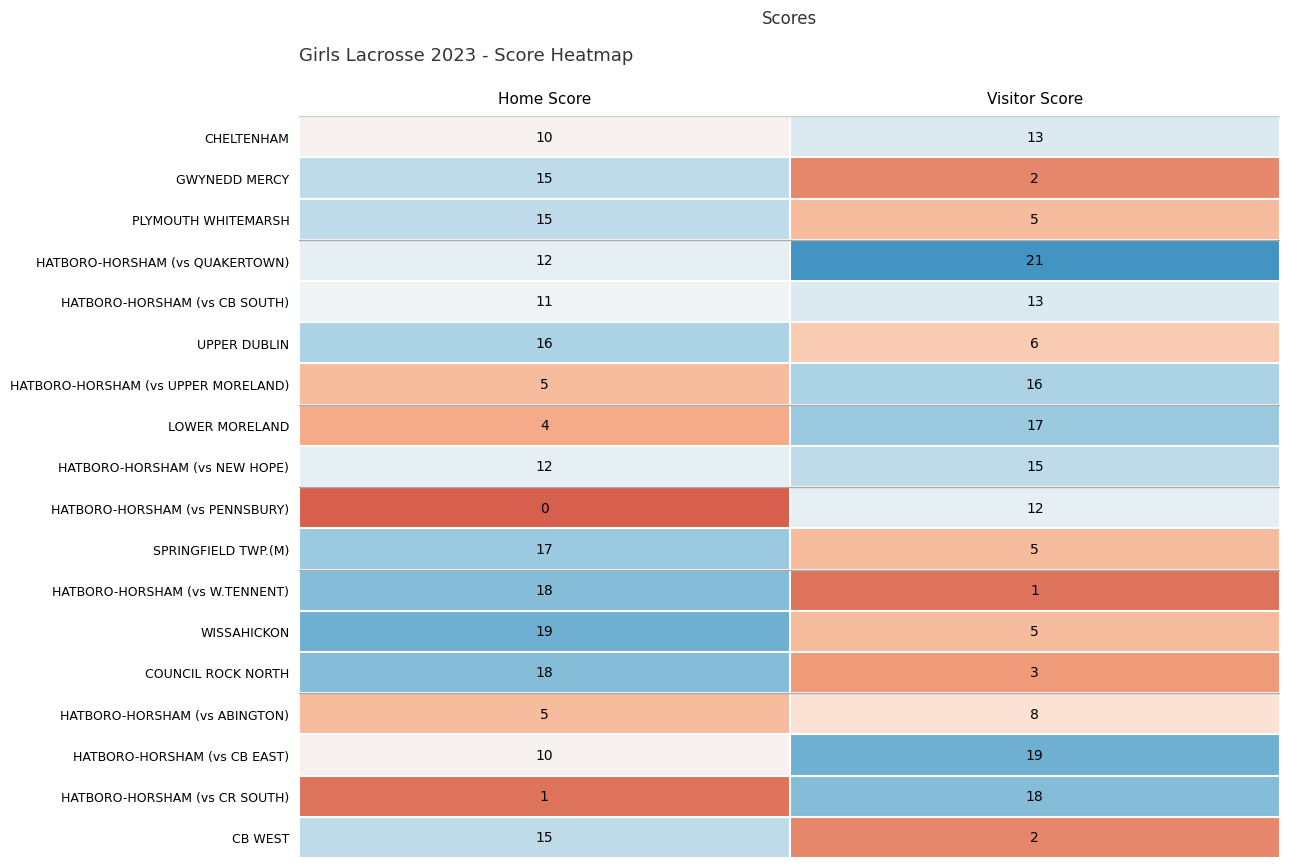

What is the total value across all series at Visitor Score?

181